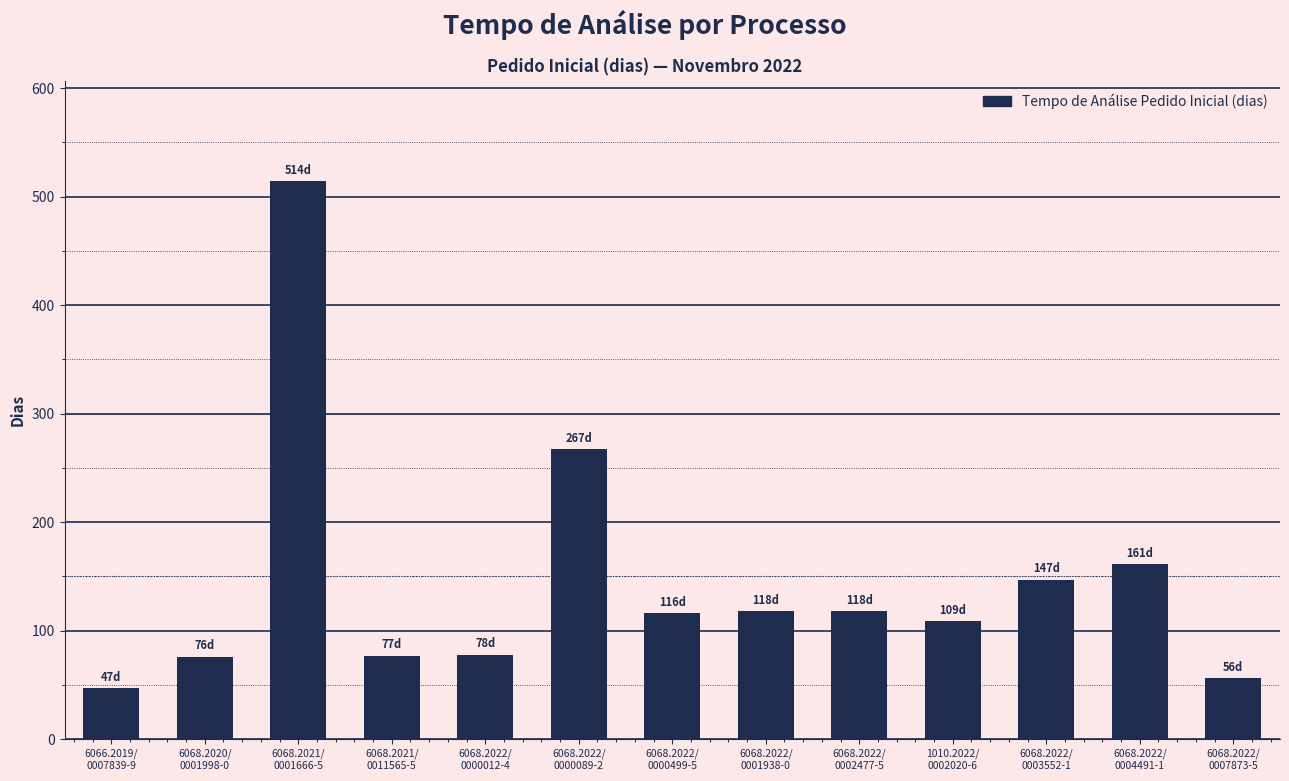

The chart shows a value of 76 at 6068.2020/
0001998-0. True or false?

True